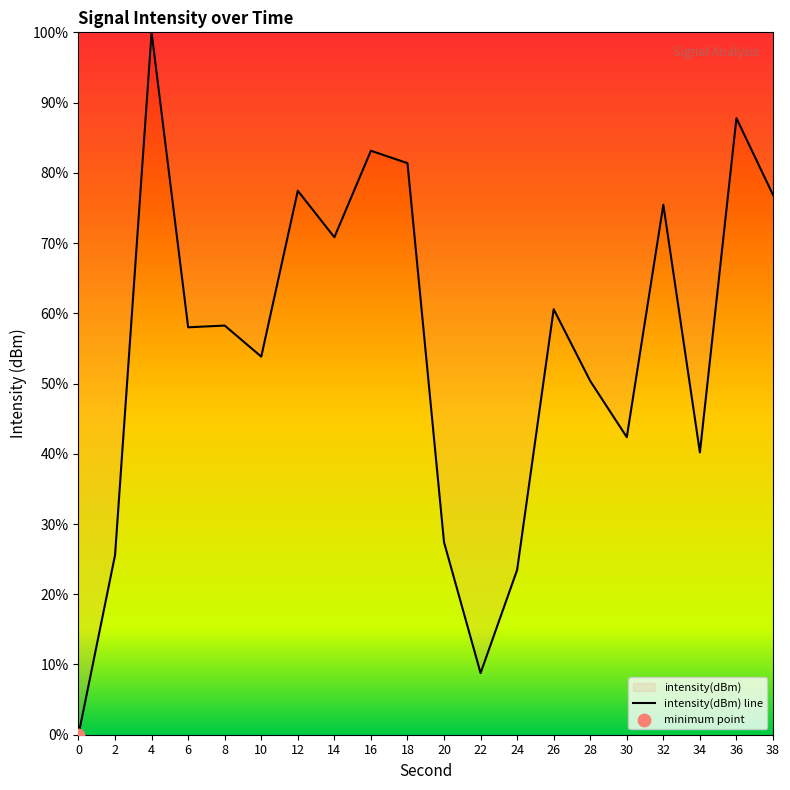

Between 26 and 18, which is larger?

18